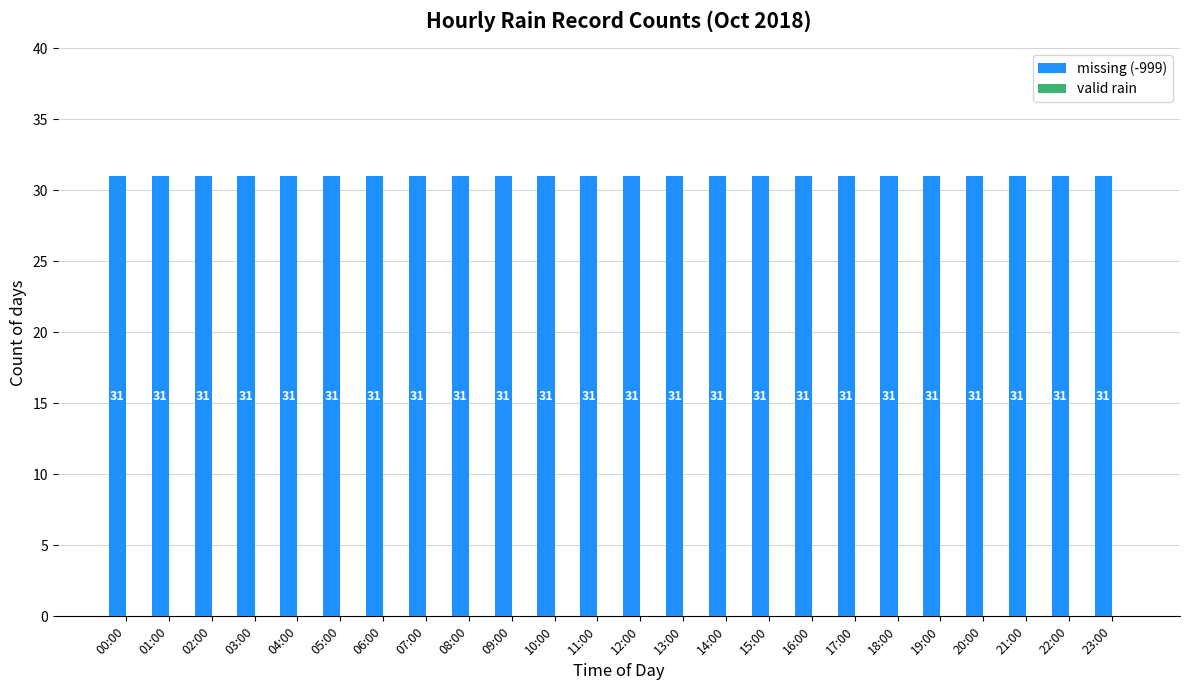

What is the sum of the missing (-999) values at 20:00 and 04:00?

62